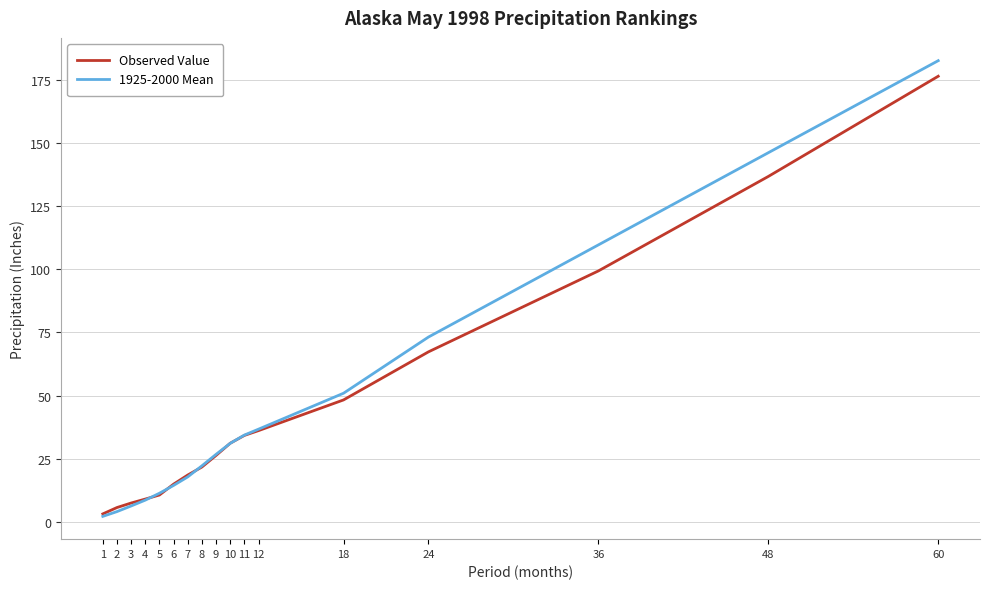

Does the chart display data point markers on the line(s)?

No